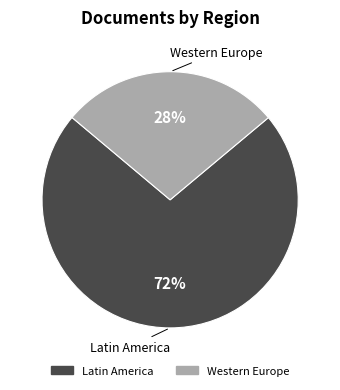

Is there a majority slice in this chart?

Yes